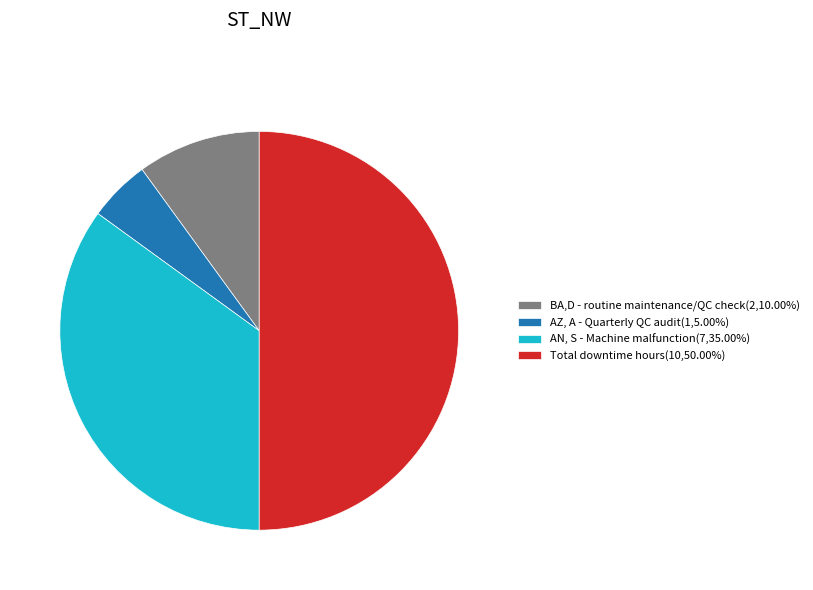

Approximately how many times larger is the value at BA,D - routine maintenance/QC check(2,10.00%) compared to AZ, A - Quarterly QC audit(1,5.00%)?

2.0